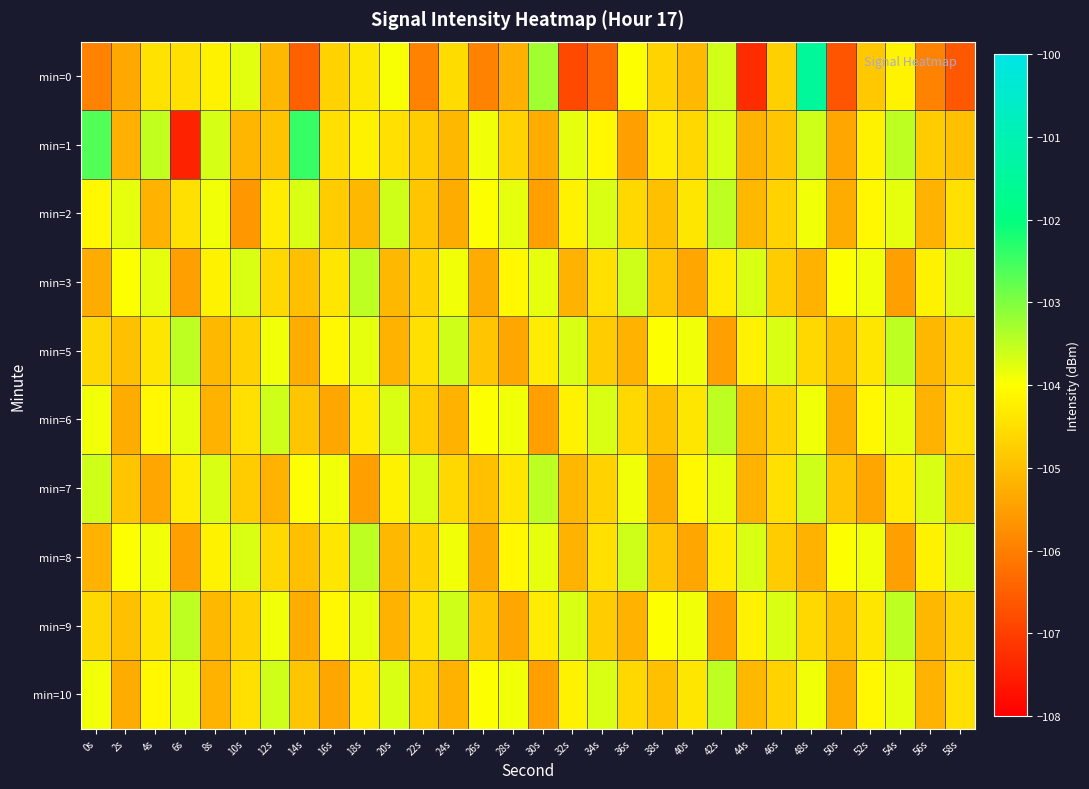

At how many categories does at least one series exceed -102?

1